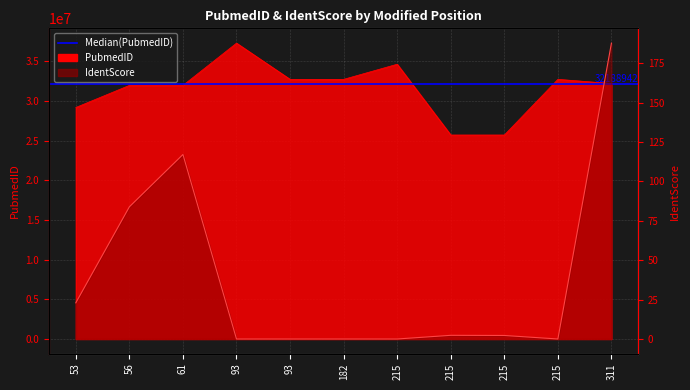

Reading left to right, extract all data points from this chart.

PubmedID: 29168982.0	31951383.0	31951383.0	37277371.0	32714340.0	32714340.0	34619326.0	25699590.0	25699590.0	32714340.0	32188942.0
IdentScore: 22.9	83.9	117.1	0.0	0.0	0.0	0.0	2.3	2.2	0.0	187.7